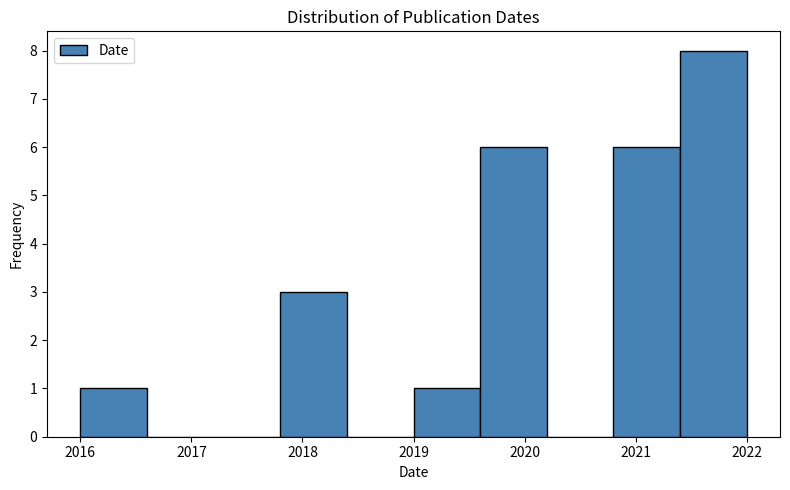

What is the height of the bar covering 2019.6 to 2020.2 on the x-axis? The values are not printed on the chart, so give them approximately, as read against the axis.

6